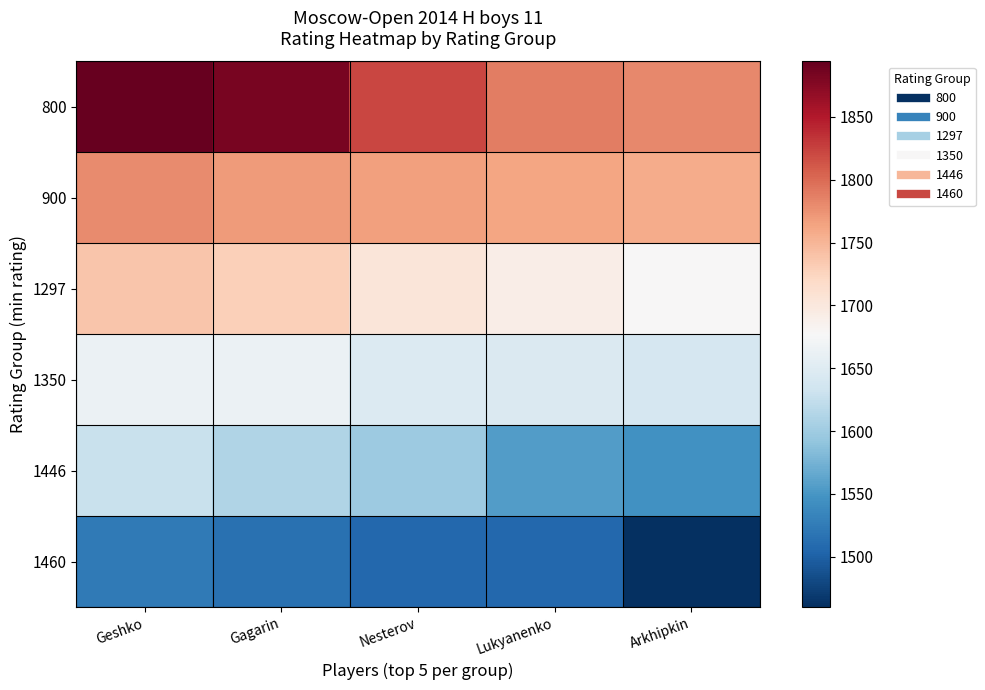

Reading left to right, list all the values displayed in this chart.

800: Geshko=1894	Gagarin=1883	Nesterov=1822	Lukyanenko=1788	Arkhipkin=1782
900: Geshko=1780	Gagarin=1770	Nesterov=1766	Lukyanenko=1762	Arkhipkin=1758
1297: Geshko=1737	Gagarin=1729	Nesterov=1703	Lukyanenko=1691	Arkhipkin=1677
1350: Geshko=1665	Gagarin=1664	Nesterov=1647	Lukyanenko=1645	Arkhipkin=1641
1446: Geshko=1629	Gagarin=1611	Nesterov=1598	Lukyanenko=1556	Arkhipkin=1546
1460: Geshko=1523	Gagarin=1515	Nesterov=1507	Lukyanenko=1507	Arkhipkin=1460